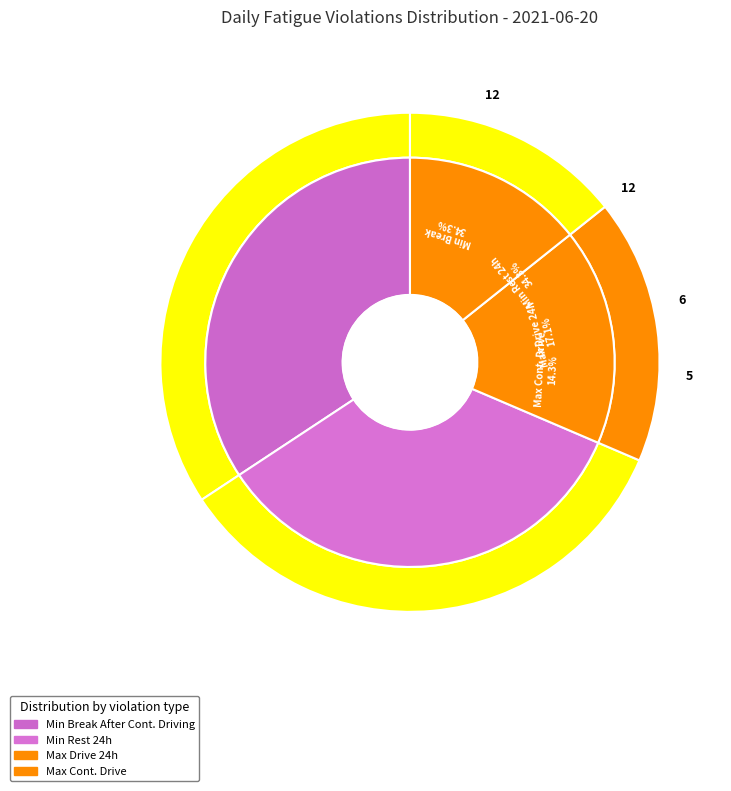

What is the largest slice in the pie chart?

Min Break After Continues Driving